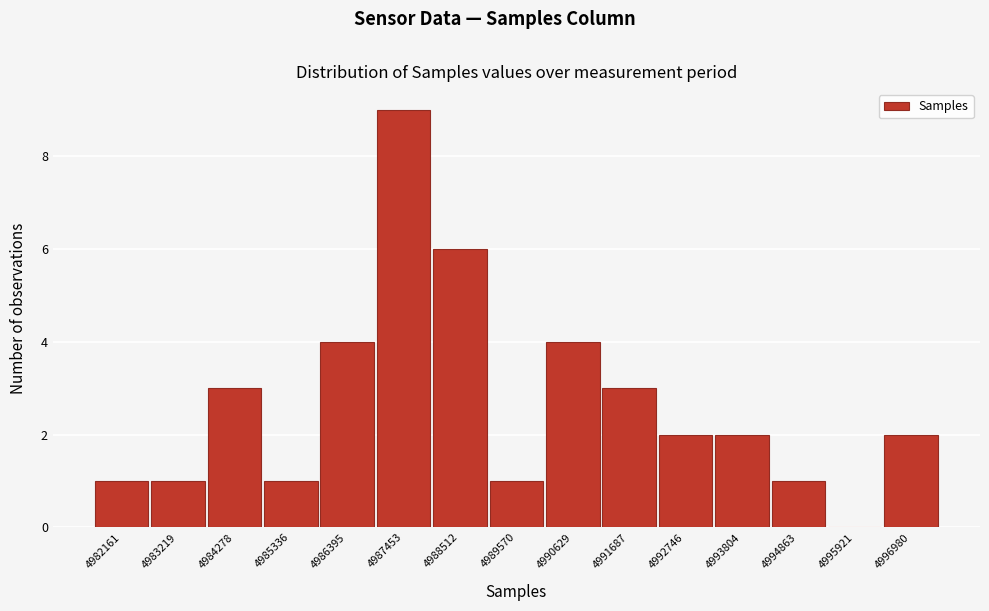

Reading left to right, transcribe all the data shown in this chart.

4982161=1	4983219=1	4984278=3	4985336=1	4986395=4	4987453=9	4988512=6	4989570=1	4990629=4	4991687=3	4992746=2	4993804=2	4994863=1	4995921=0	4996980=2